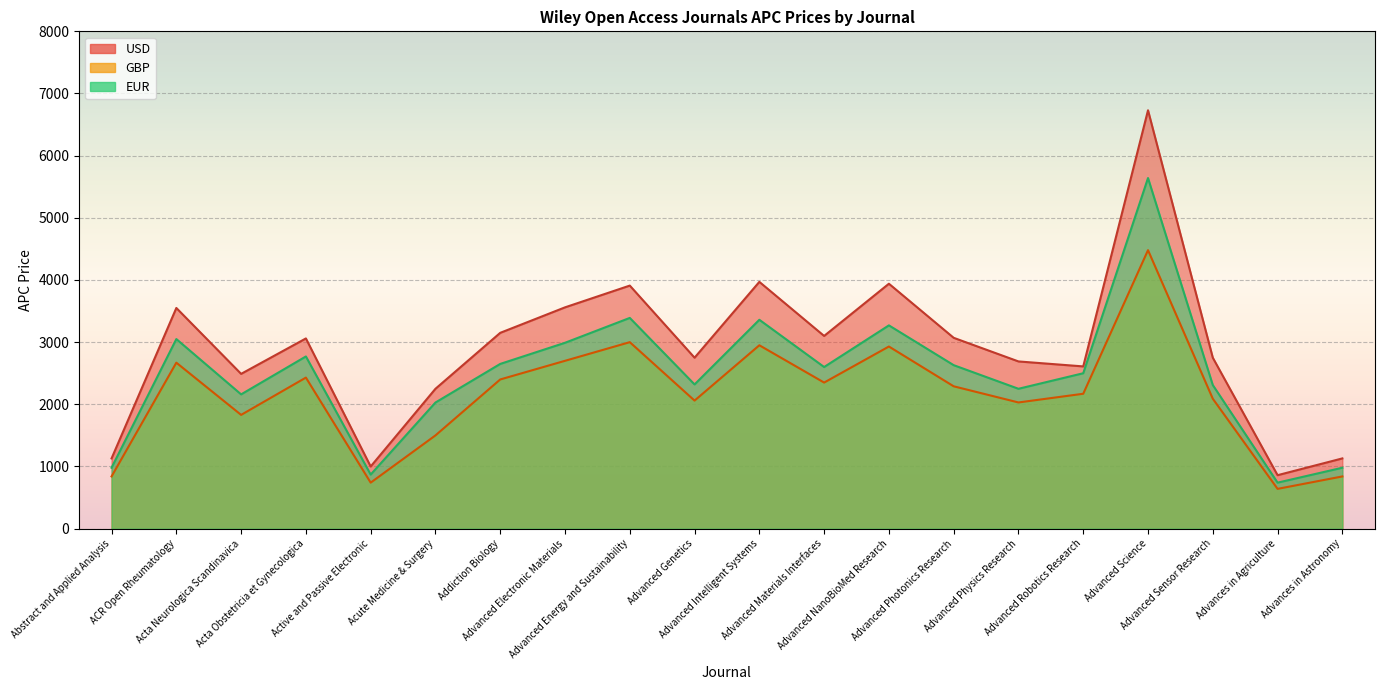

Reading left to right, list all the values displayed in this chart.

USD: 1130	3550	2490	3060	1000	2250	3150	3560	3910	2750	3970	3100	3940	3070	2690	2610	6730	2750	860	1130
GBP: 840	2670	1830	2430	740	1500	2400	2700	3000	2060	2950	2350	2930	2290	2030	2170	4480	2090	640	840
EUR: 980	3050	2160	2770	870	2029	2650	2990	3390	2320	3360	2600	3270	2630	2250	2500	5640	2310	740	980